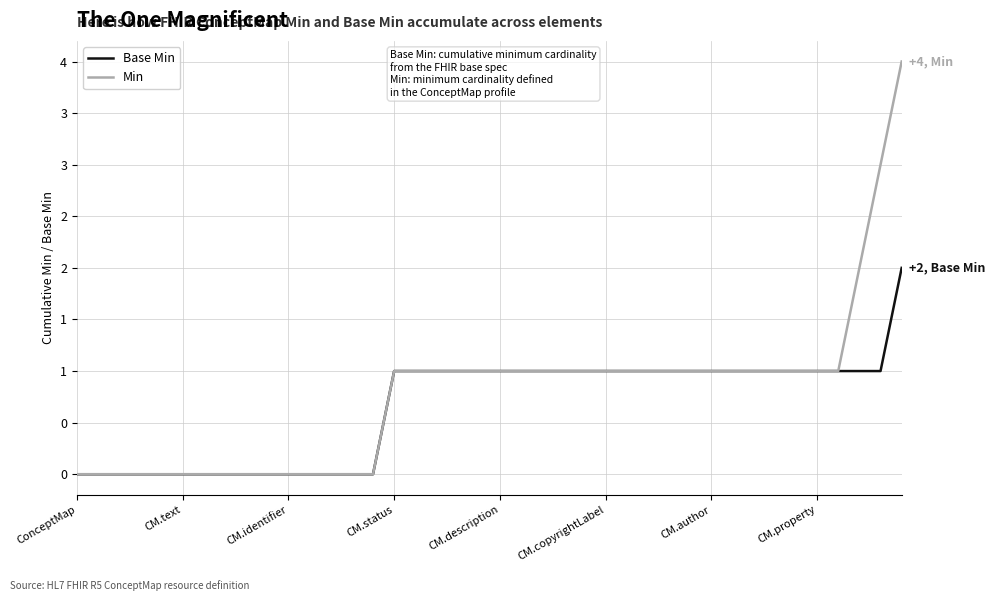

At which label is Min closest to 2?

37